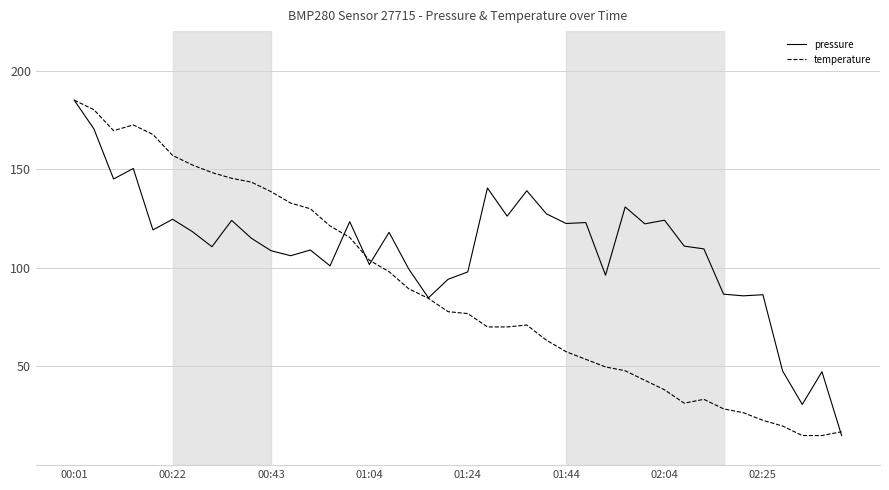

Which series has the largest total across all categories?

pressure